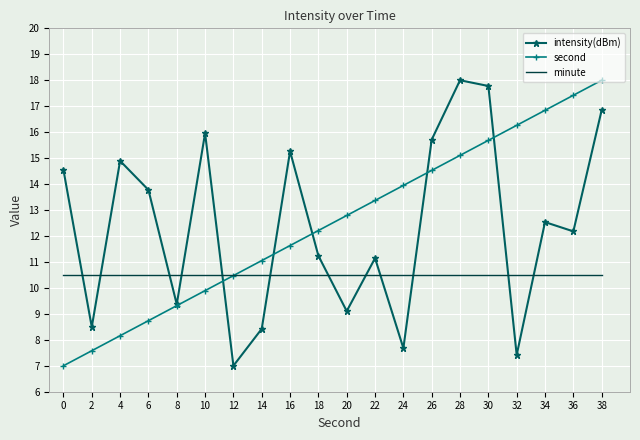

What is the approximate value of intensity(dBm) at 26?

15.7